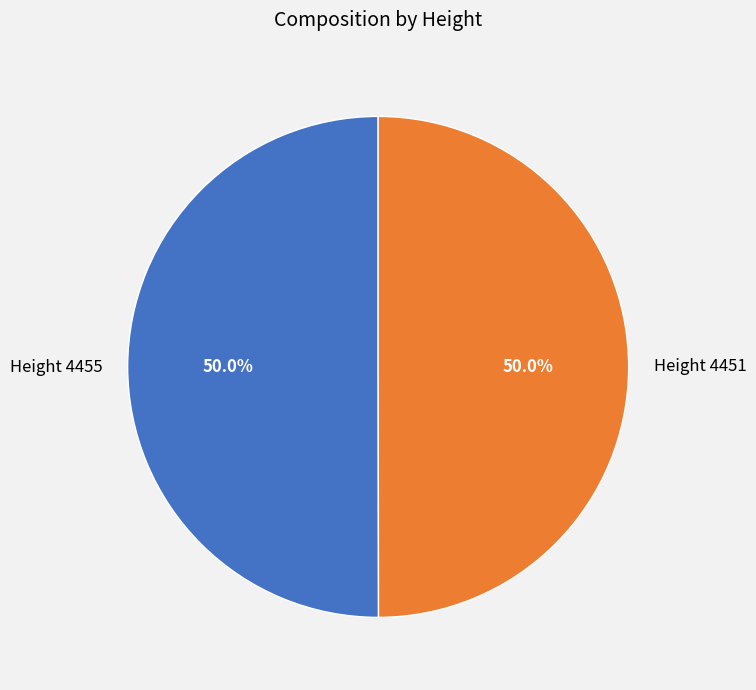

To the nearest percent, what is the combined percentage of Height 4451 and Height 4455?

100%